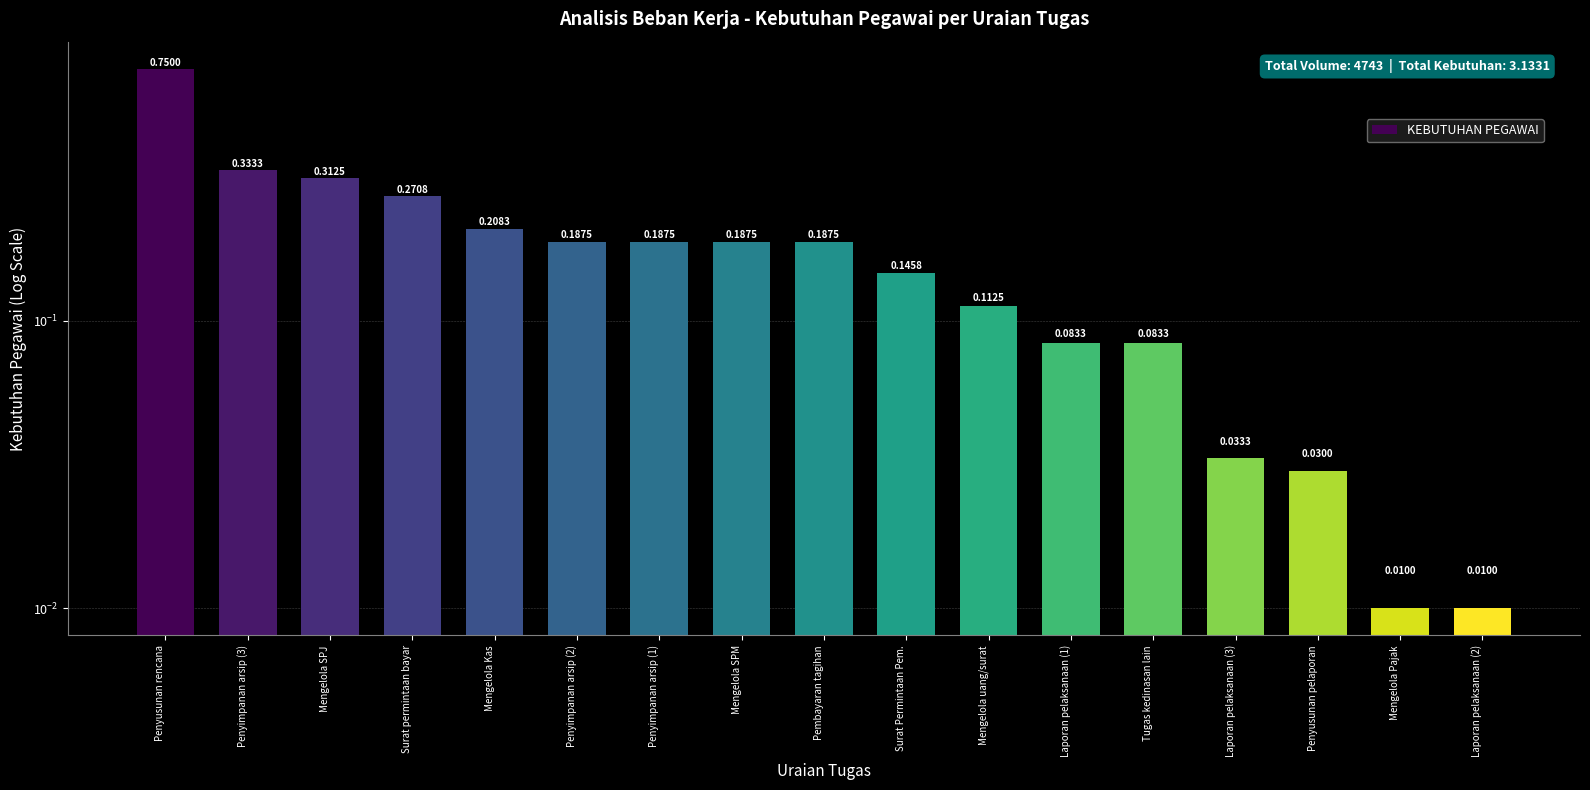

What is the value of the 9th bar from the left?

0.2